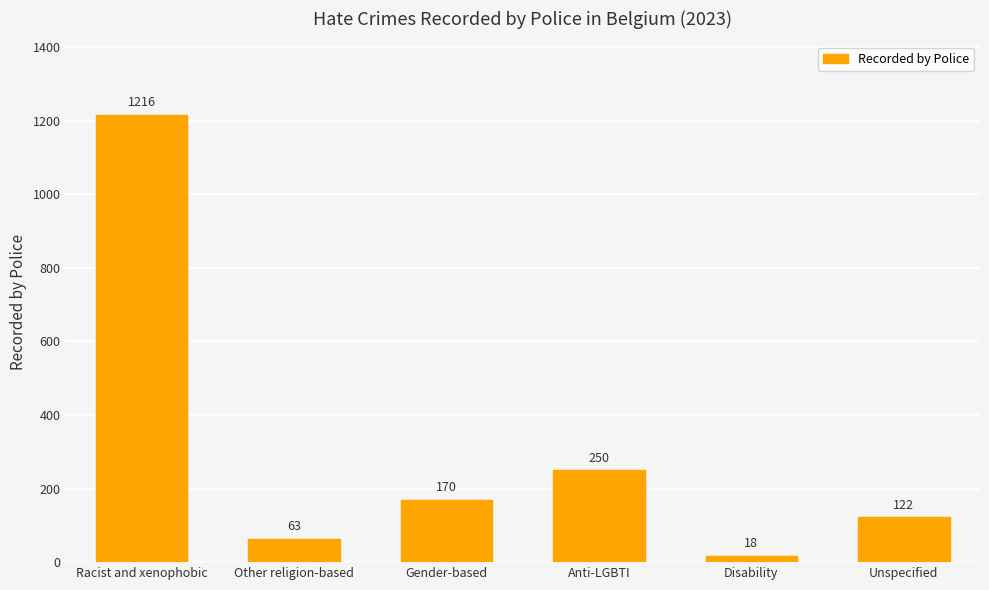

What is the difference between the values at Unspecified and Racist and xenophobic?

1094